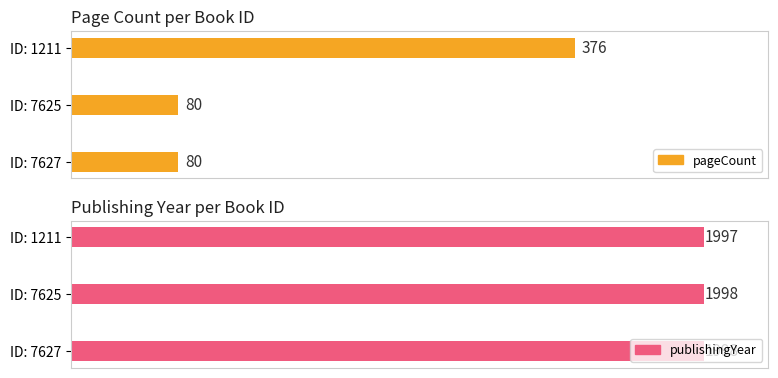

What is the value of the publishingYear bar at the 3rd from the left?

1998